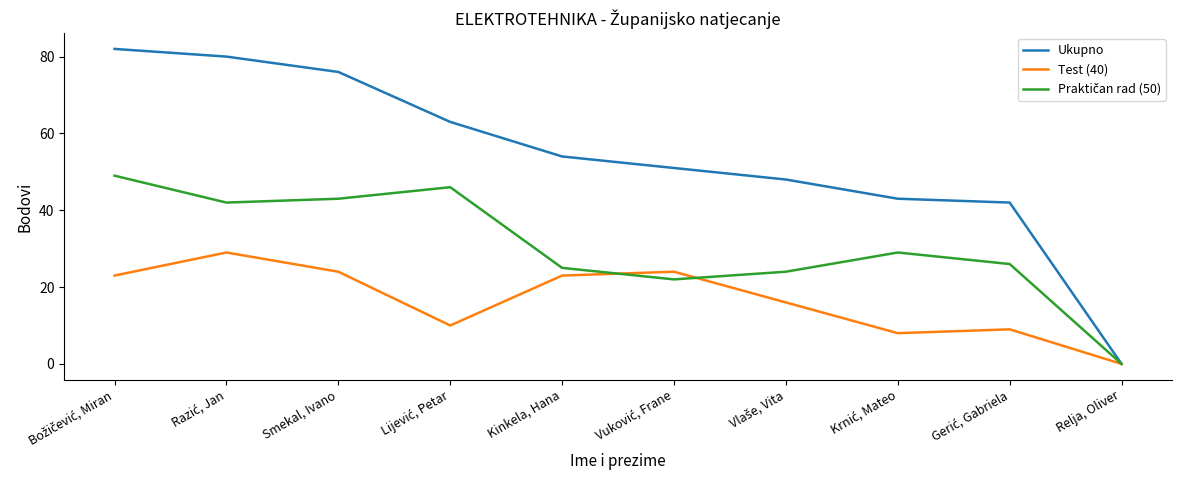

What is the difference between the highest and lowest values at Kinkela, Hana?

31